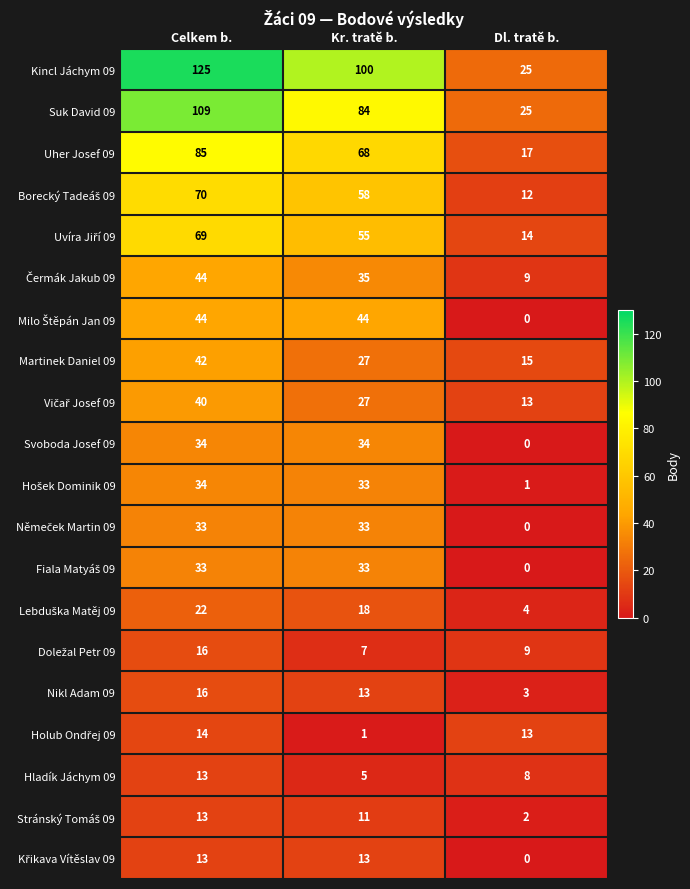

Between Celkem b. and Dl. tratě b., which series saw the biggest shift?

Kincl Jáchym 09